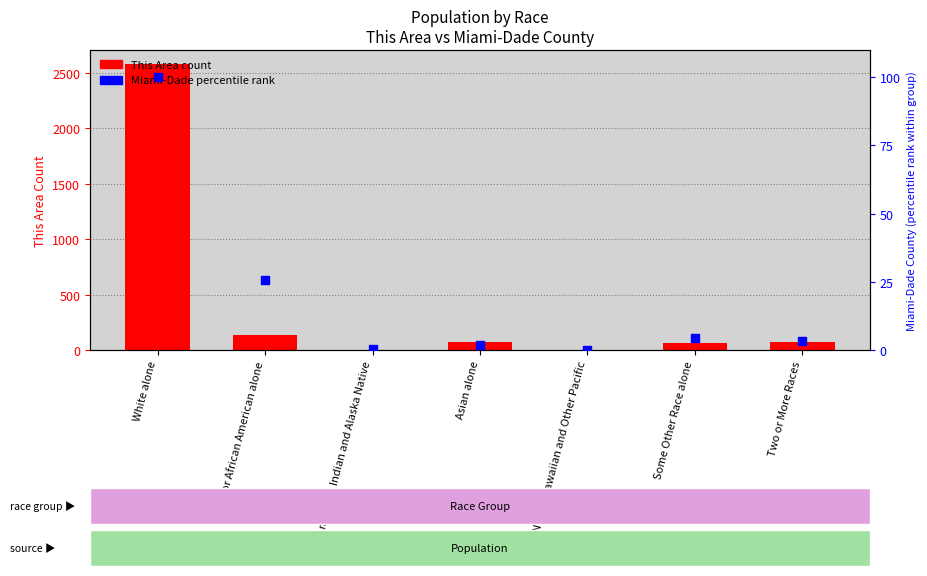

What are all the series names shown in the legend?

This Area count, Miami-Dade percentile rank